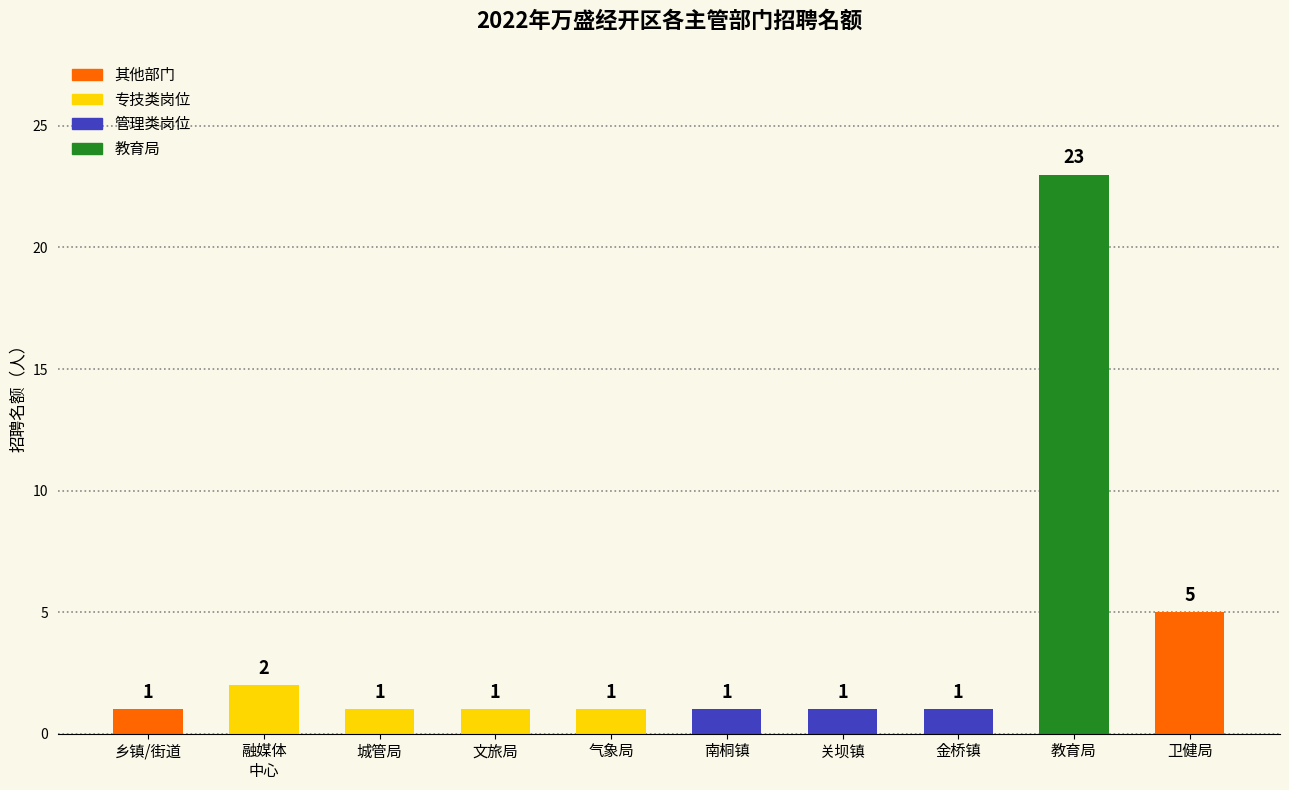

The value at 气象局 is 1. True or false?

True